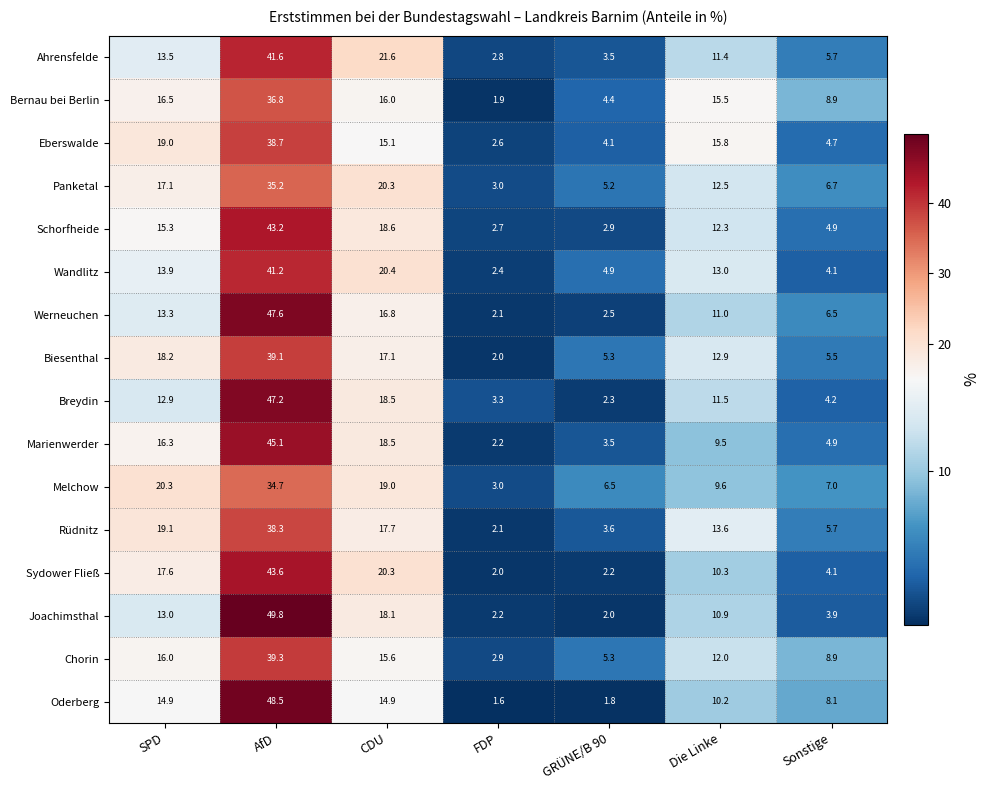

At how many categories does at least one series exceed 2?

7